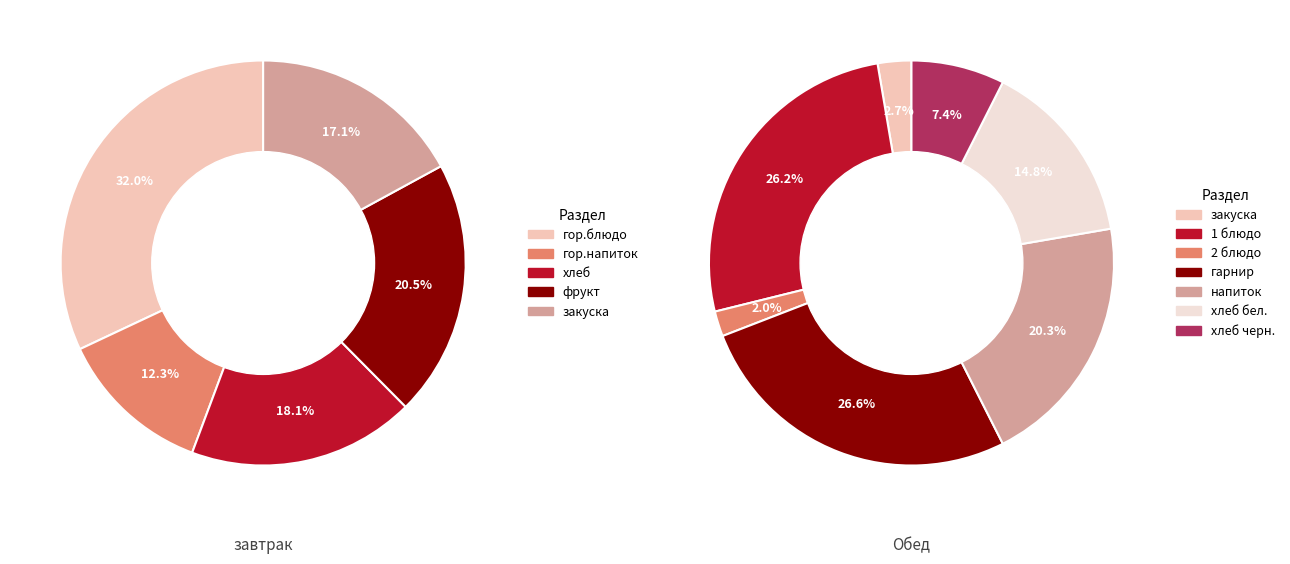

How many slices are in this pie chart?

5